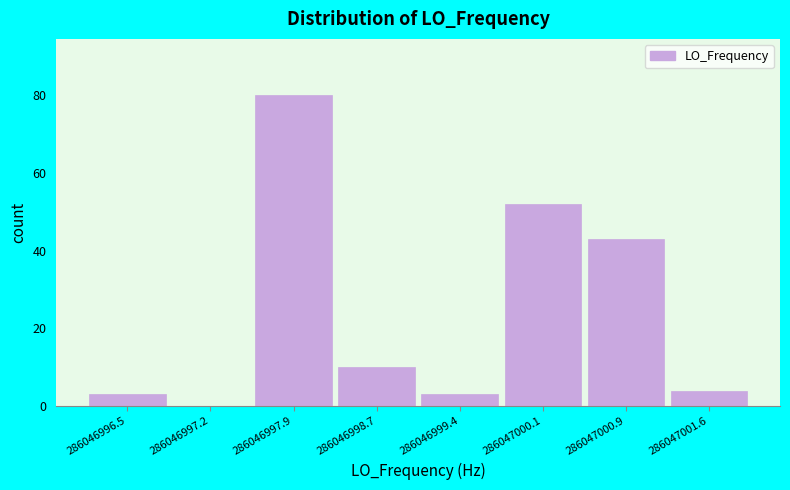

Reading left to right, list all the values displayed in this chart.

286046996.5=3	286046997.2=0	286046997.9=80	286046998.7=10	286046999.4=3	286047000.1=52	286047000.9=43	286047001.6=4